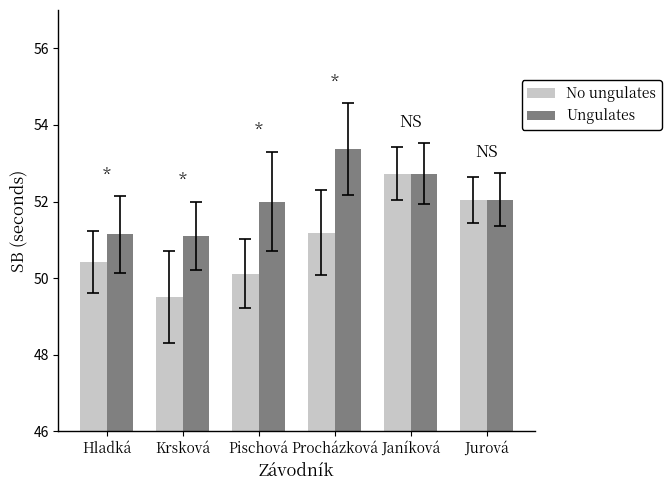

Does the chart contain any negative values?

No